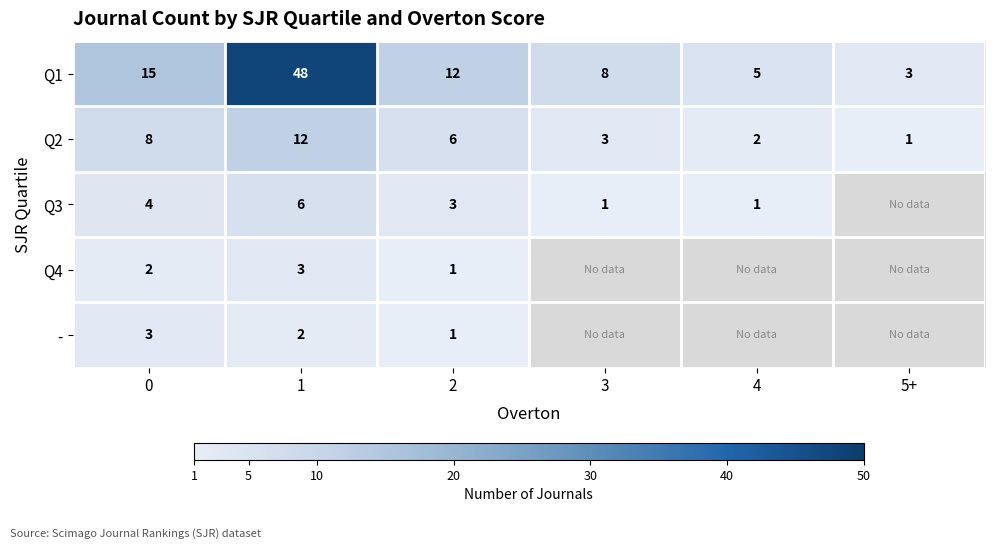

At 0, list the series in order from largest to smallest.

Q1, Q2, Q3, -, Q4